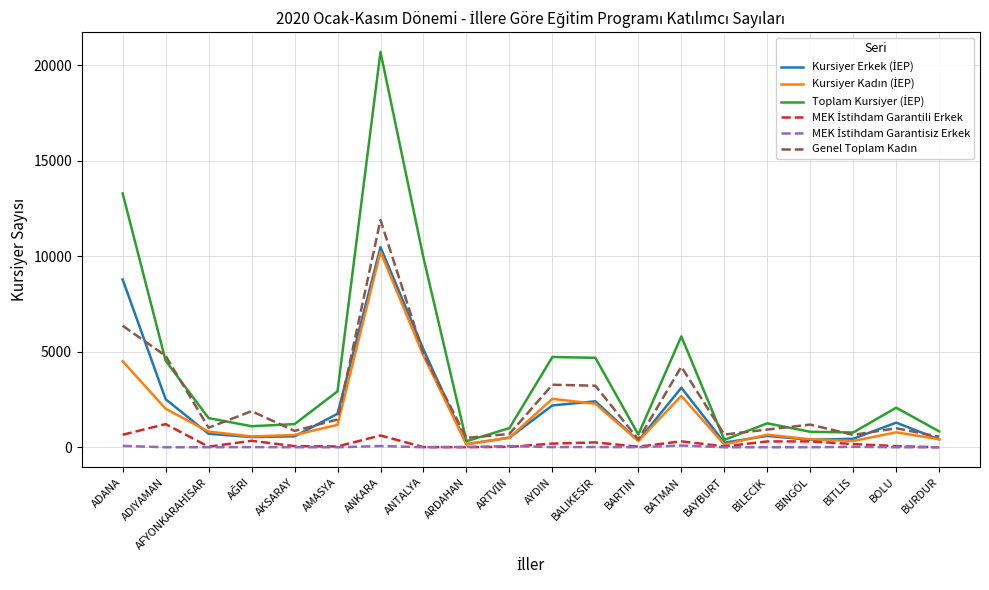

At which category is the sum across all series the highest?

ANKARA